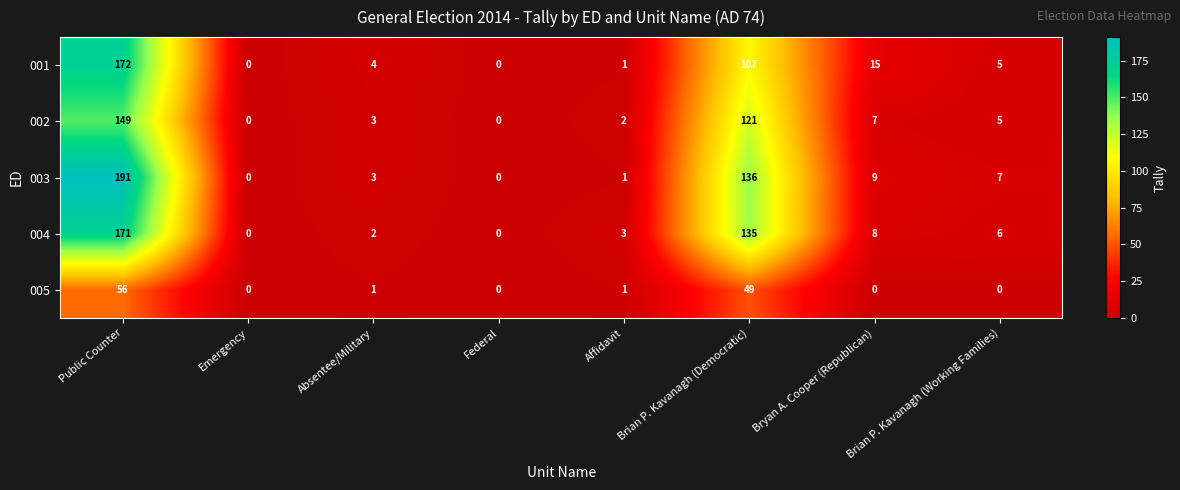

At which category is the sum across all series the highest?

Public Counter